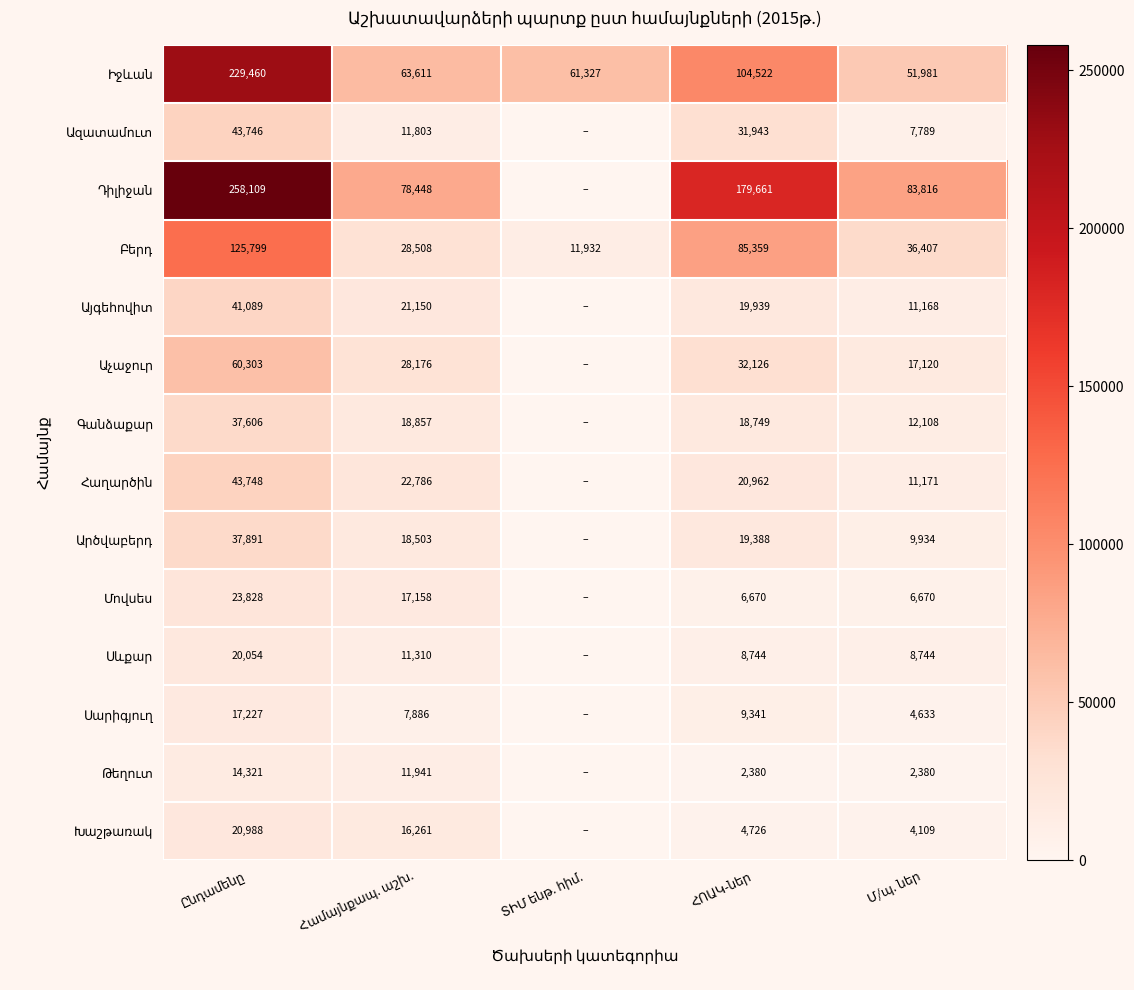

List the series in order of their peak value, highest first.

Դիլիջան, Իջևան, Բերդ, Աչաջուր, Հաղարծին, Ազատամուտ, Այգեհովիտ, Արծվաբերդ, Գանձաքար, Մովսես, Խաշթառակ, Սևքար, Սարիգյուղ, Թեղուտ